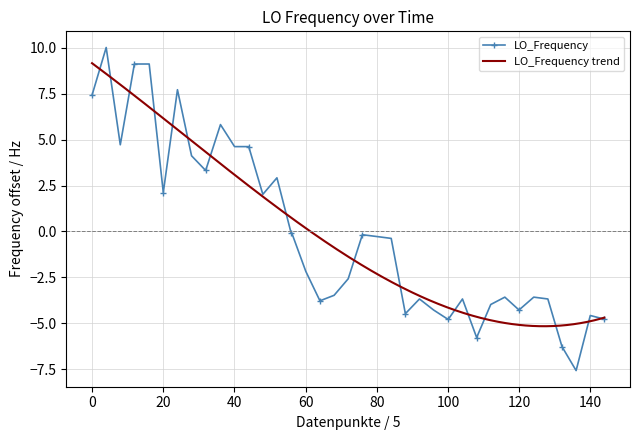

True or false: LO_Frequency has more than 1 interior local peaks.

True